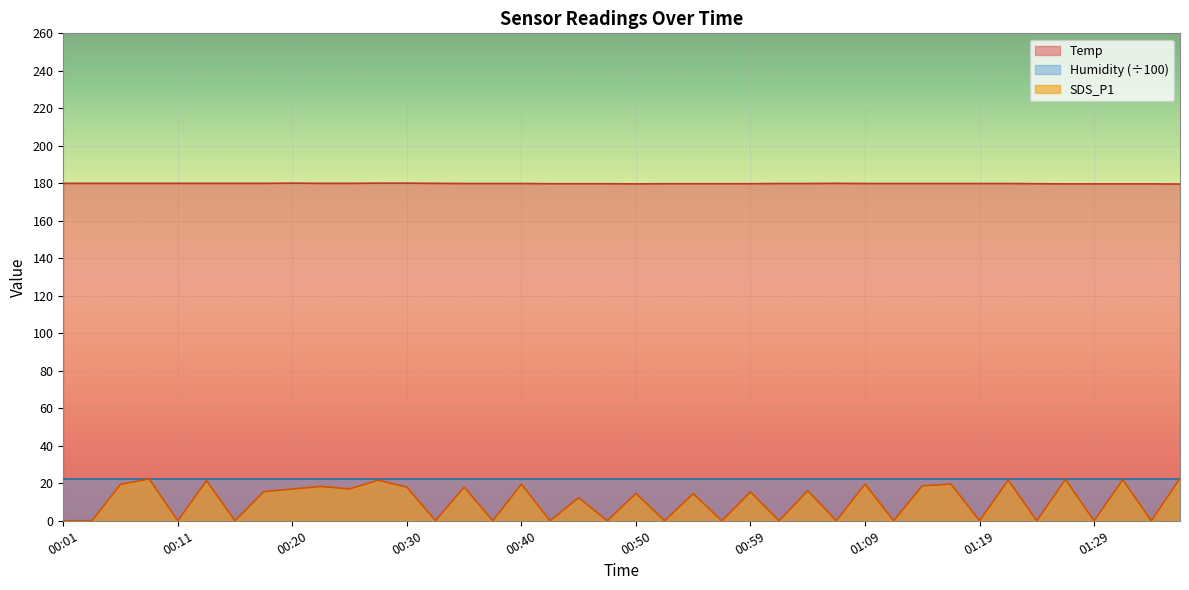

At how many categories does at least one series exceed 124?

40